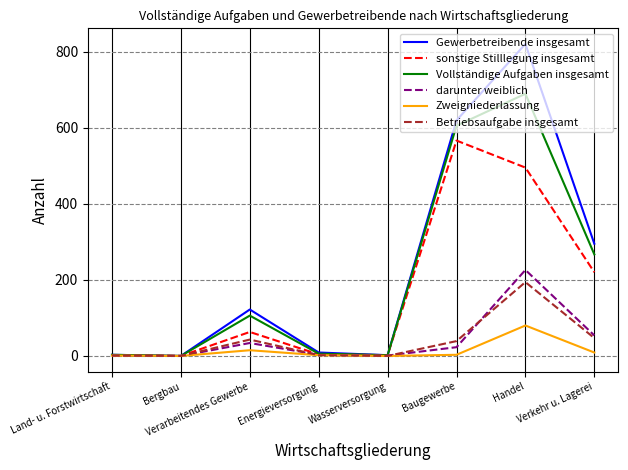

What is the greatest value displayed?

820